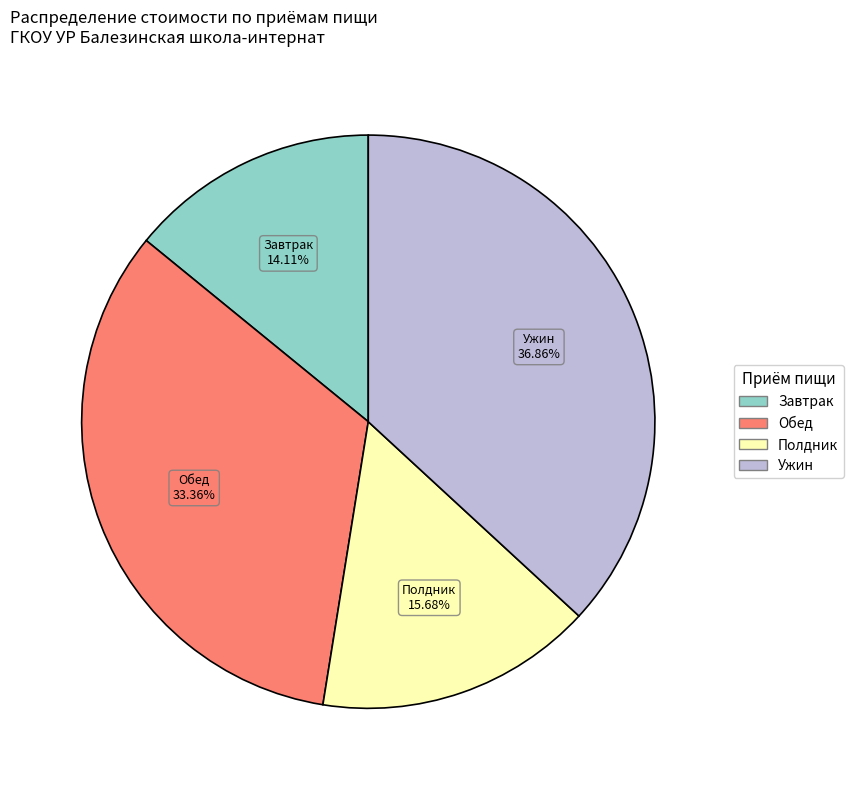

Is there a majority slice in this chart?

No